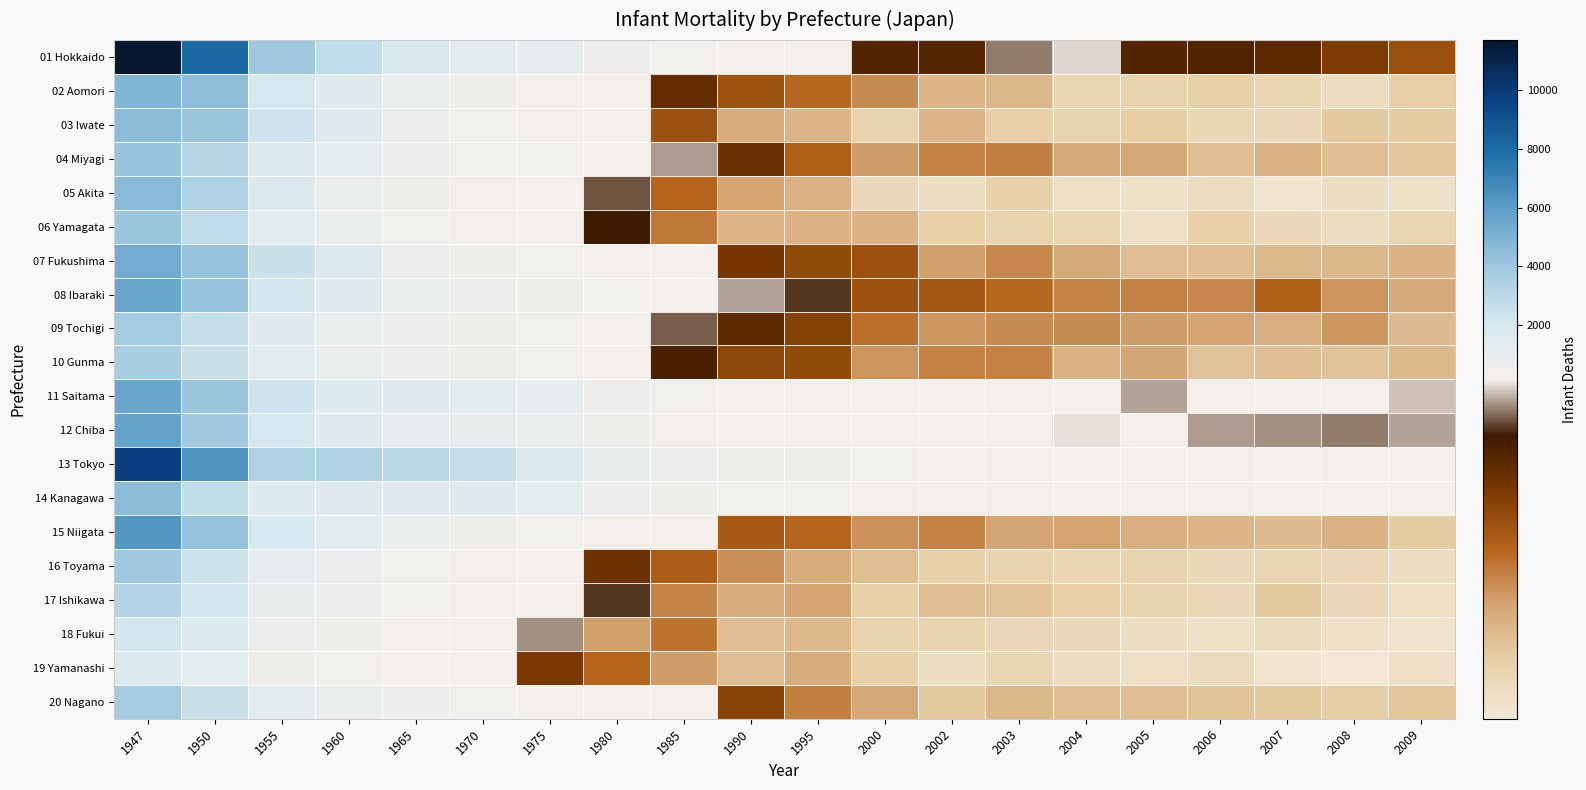

At how many categories does at least one series exceed 245?

20